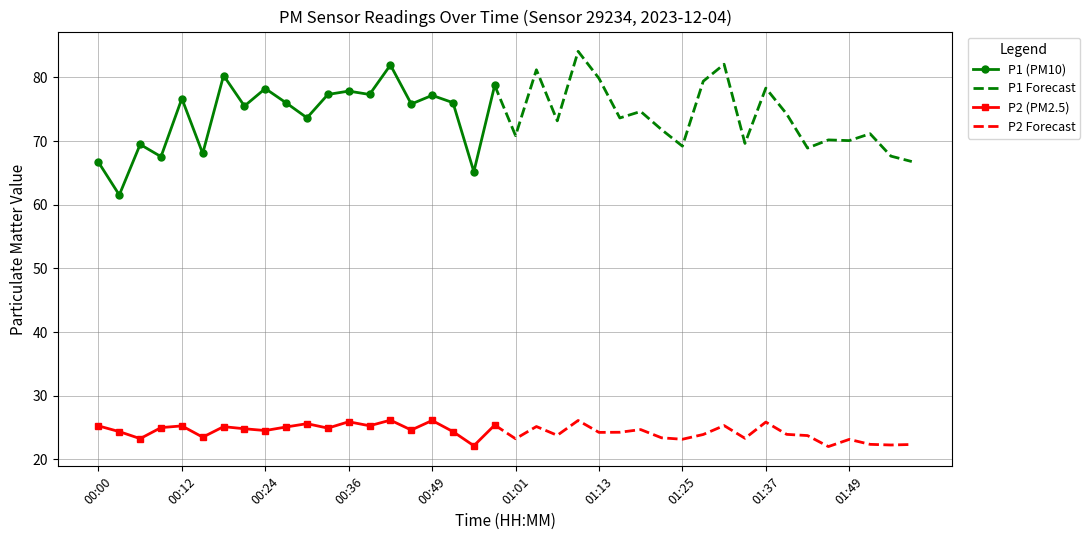

How many interior local valleys does the P2 series have?

14